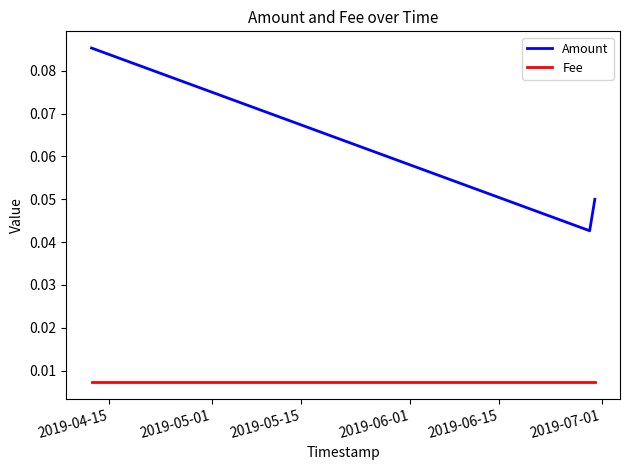

How many Amount values are between 0 and 1?

3